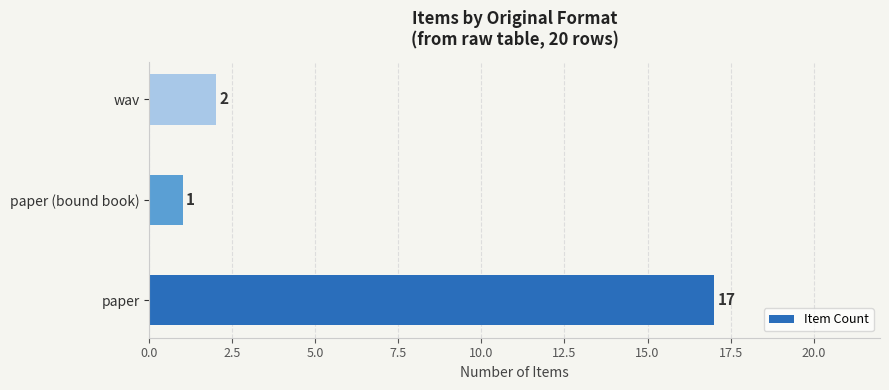

What is the difference between the second highest and minimum values?

1